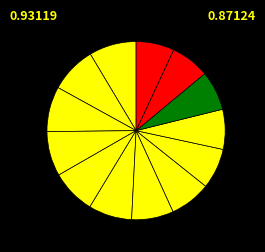

How many segments does this pie chart have?

13